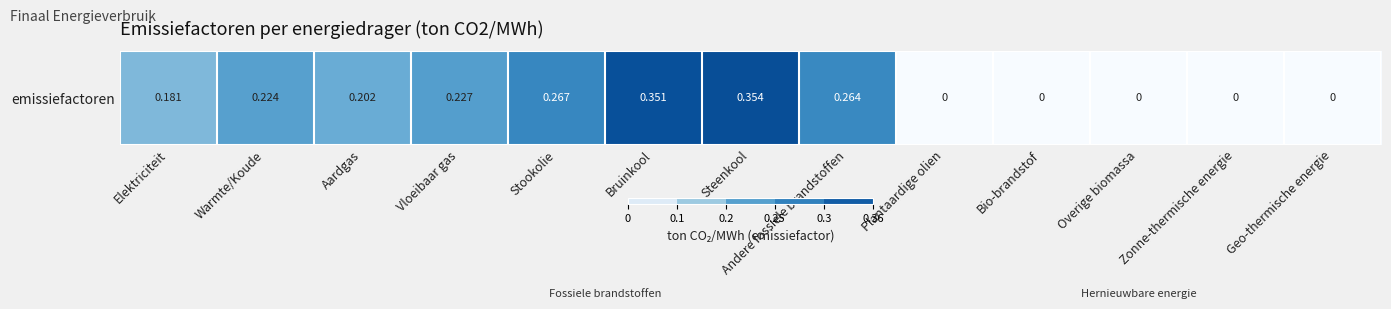

What is the greatest value displayed?

0.4